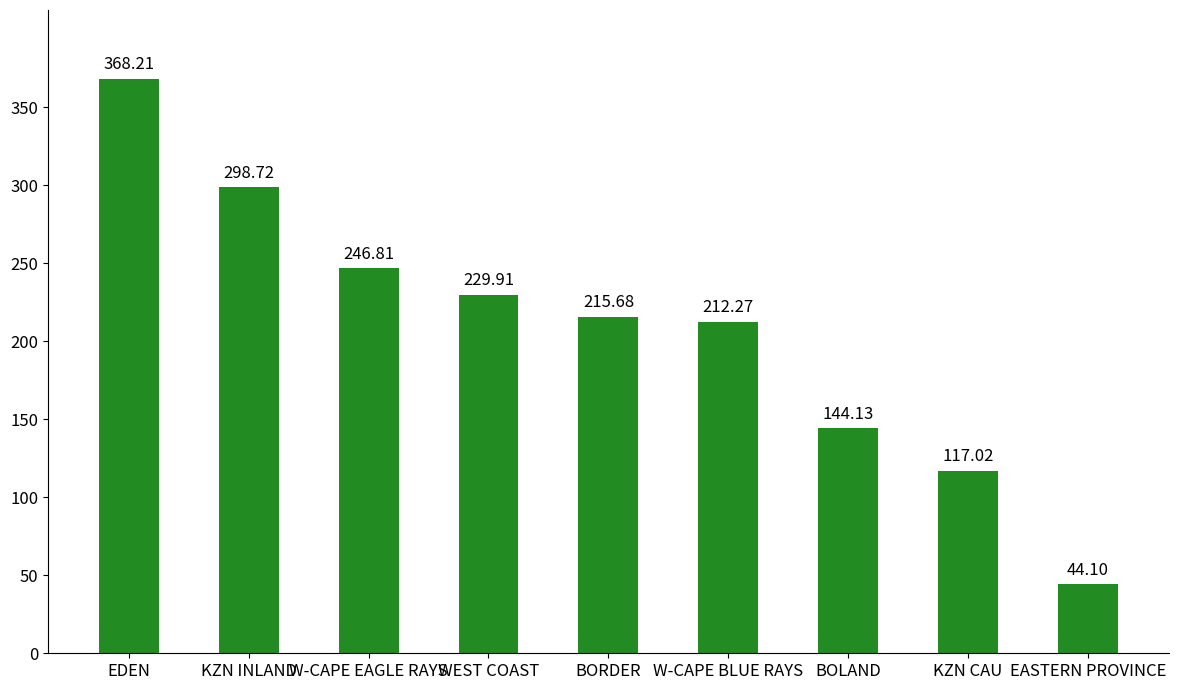

What is the ratio of the value at EDEN to the value at WEST COAST?

1.6